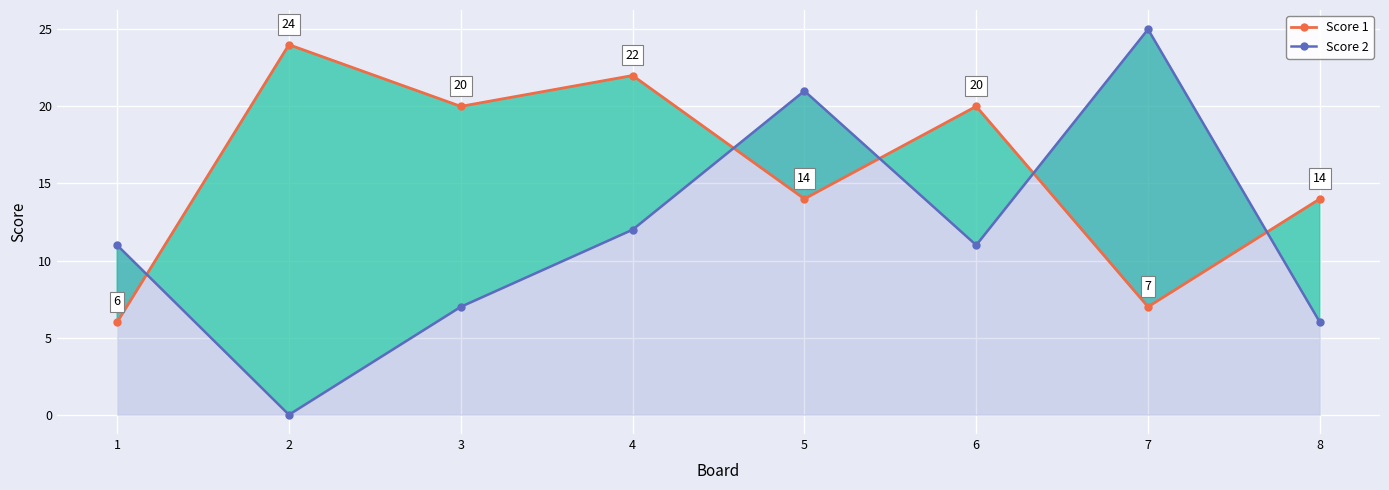

Which has a higher value, 2 or 4?

2